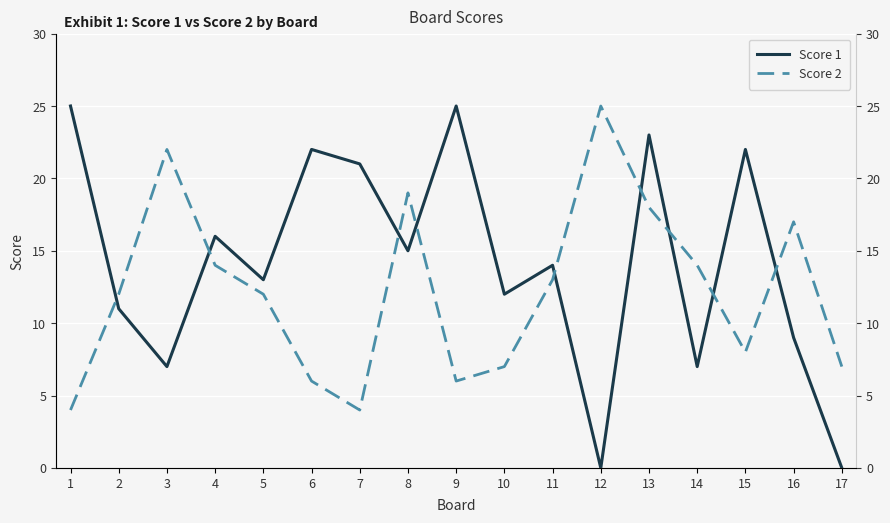

Reading right to left, extract all data points from this chart.

Score 1: 0	9	22	7	23	0	14	12	25	15	21	22	13	16	7	11	25
Score 2: 7	17	8	14	18	25	13	7	6	19	4	6	12	14	22	12	4